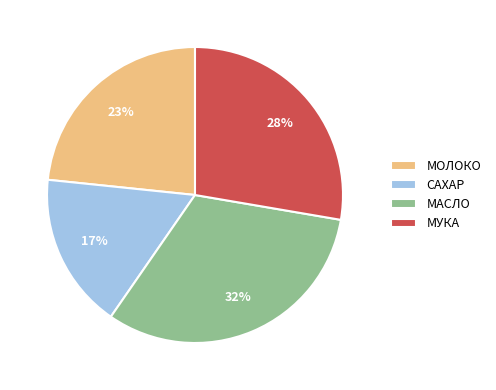

To the nearest percent, what is the difference between the largest and smallest slice percentages?

15%